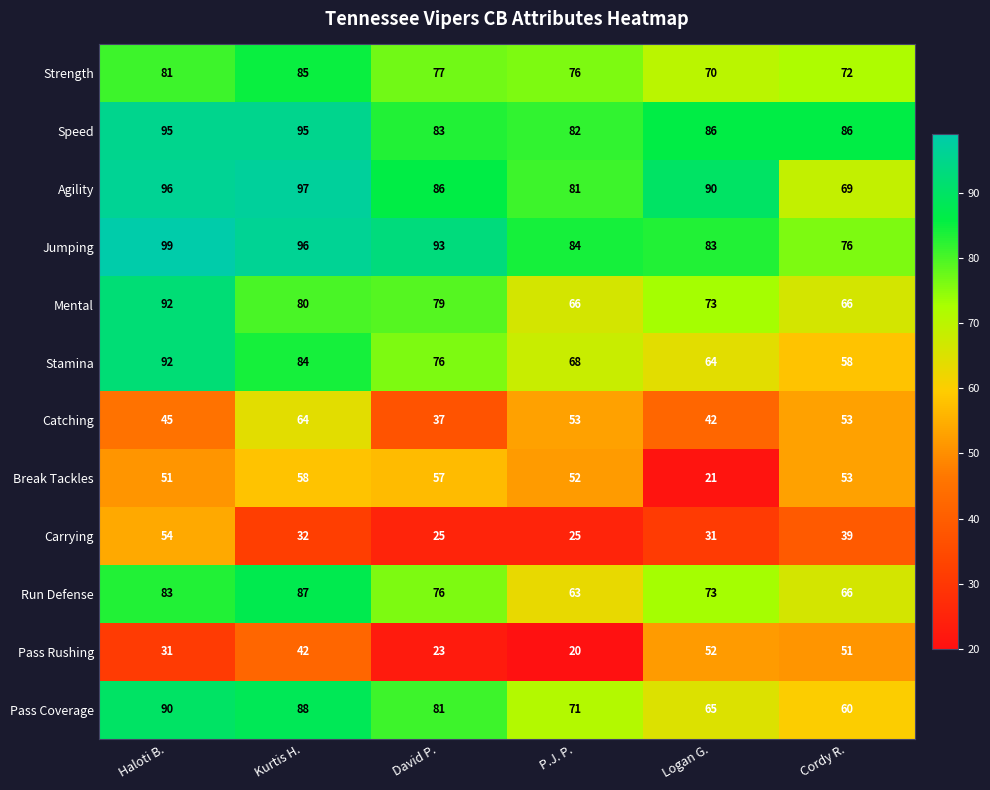

How many data points does each series have?

6